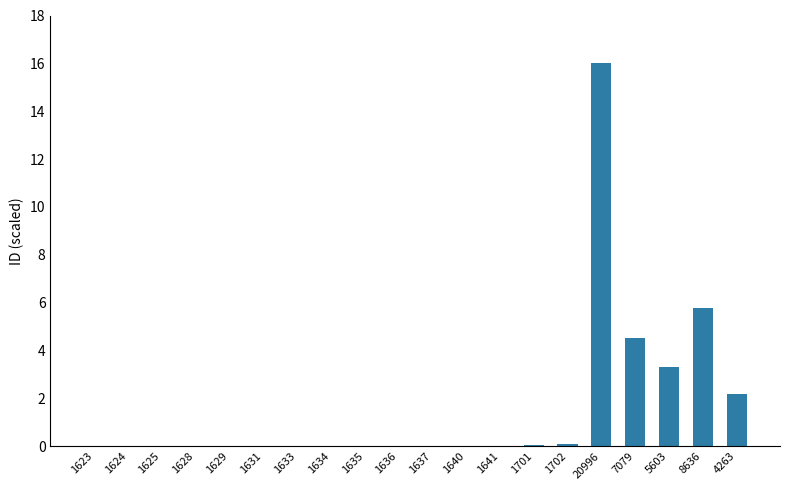

Is it true that the value at 7079 is 1.3?

False